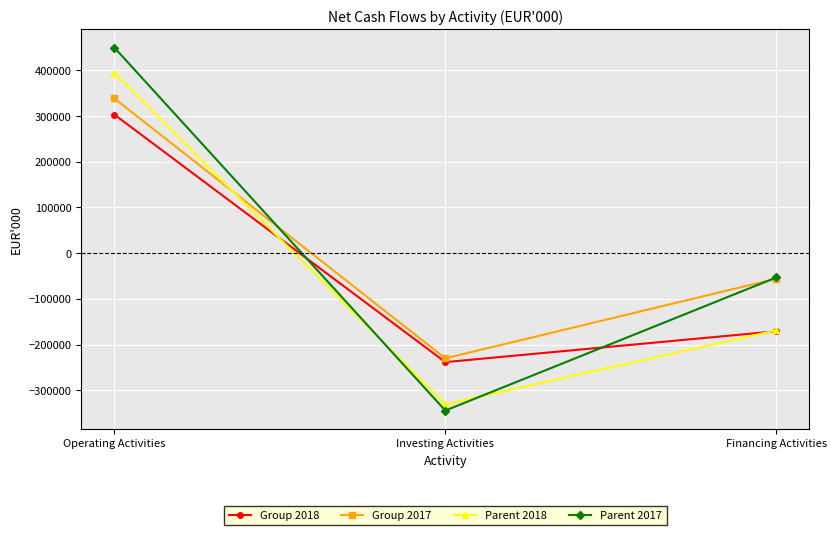

How many categories are shown in the chart?

3